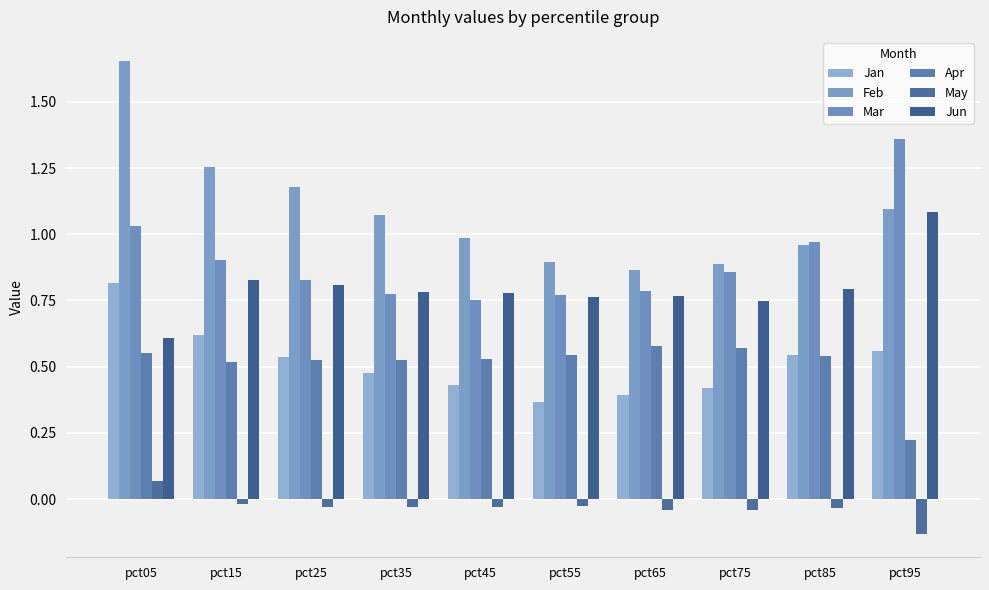

What is the difference between the maximum and minimum values in the Feb series?

0.8